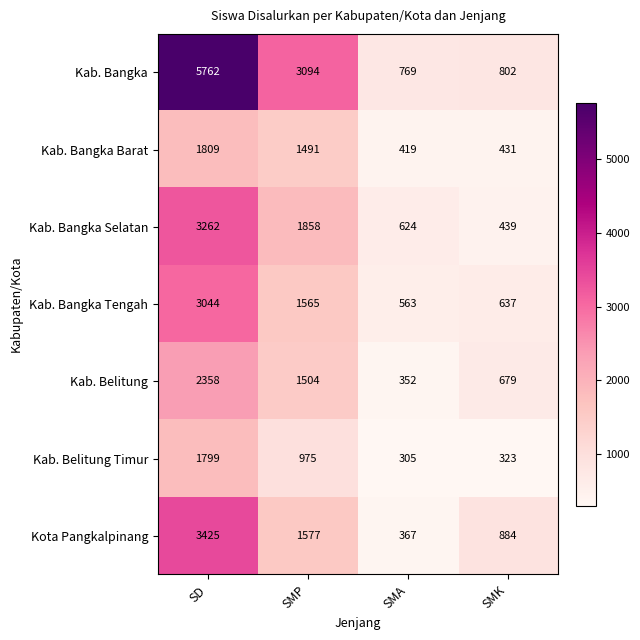

What is the difference between the maximum and minimum values in the Kab. Bangka Barat series?

1390